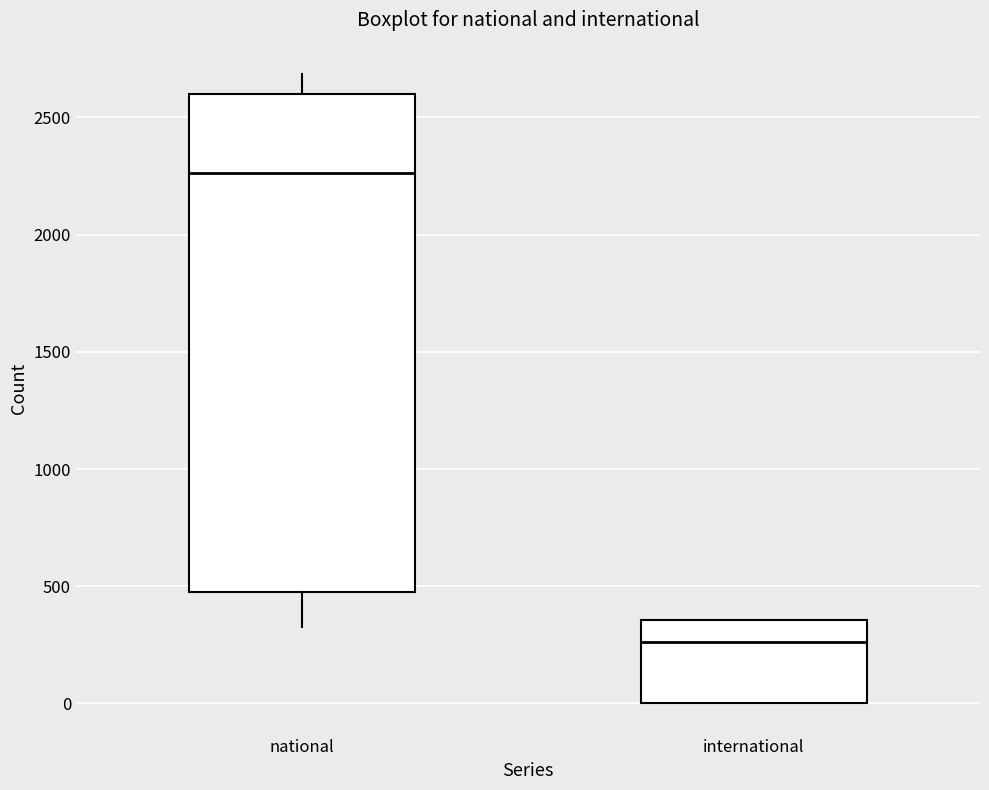

Reading left to right, transcribe this box plot: for each box, give where its median line is, the range the box spans, and where its two whiskers end, as read against the y-axis. The values are not printed on the chart, so give them approximately, as read against the axis.

national: median 2250, box 500 to 2600, whiskers 350 to 2700
international: median 250, box 0 to 350, whiskers 0 to 350